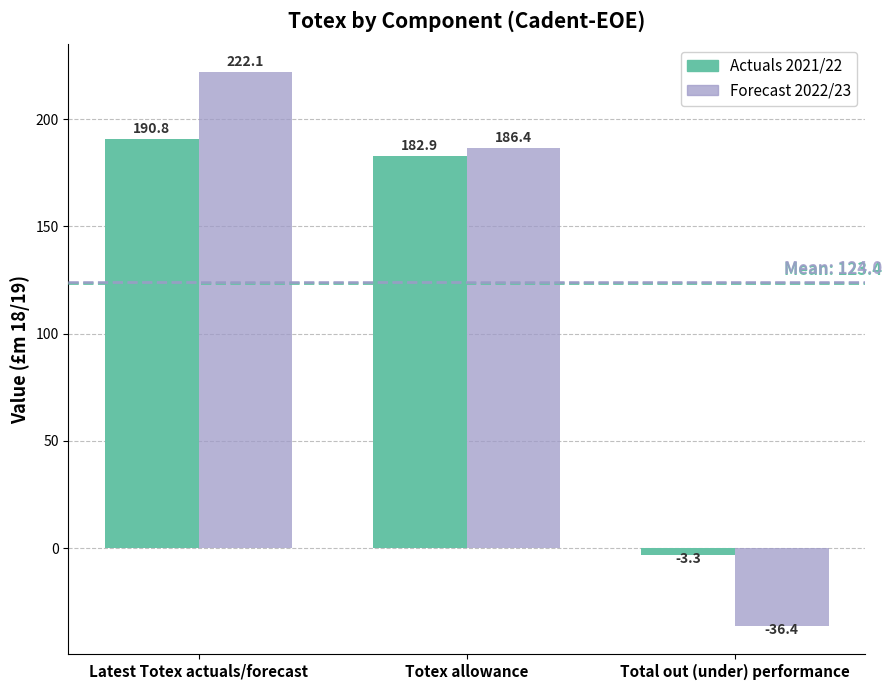

How many values in the Forecast 2022/23 series exceed 186?

2